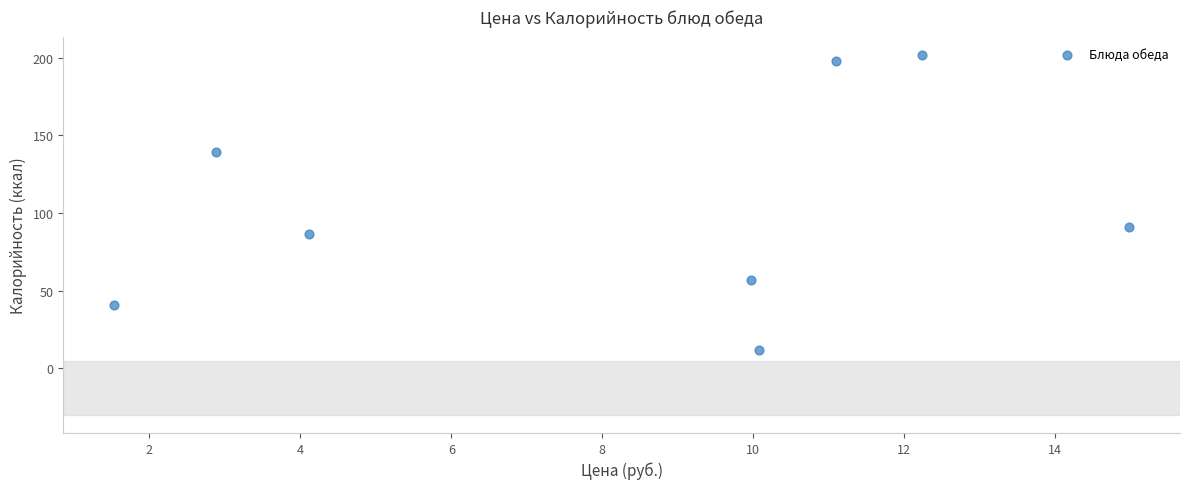

What is the range of Y values (max minus min)?

190.0